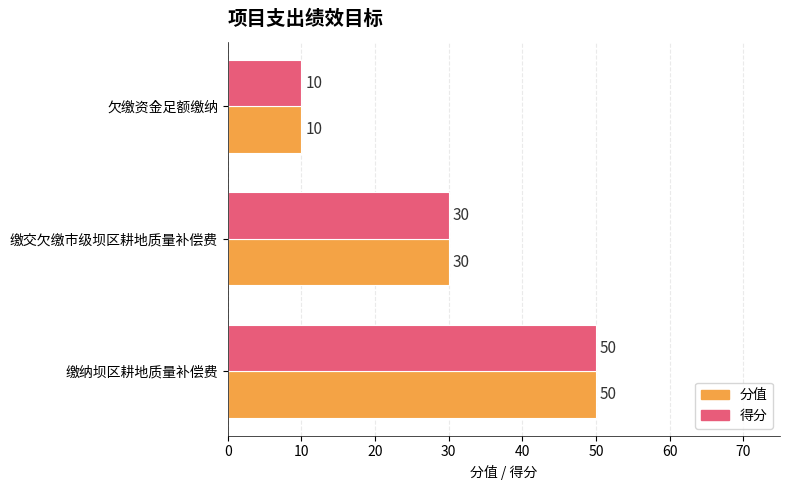

What is the sum of all 分值 values?

90